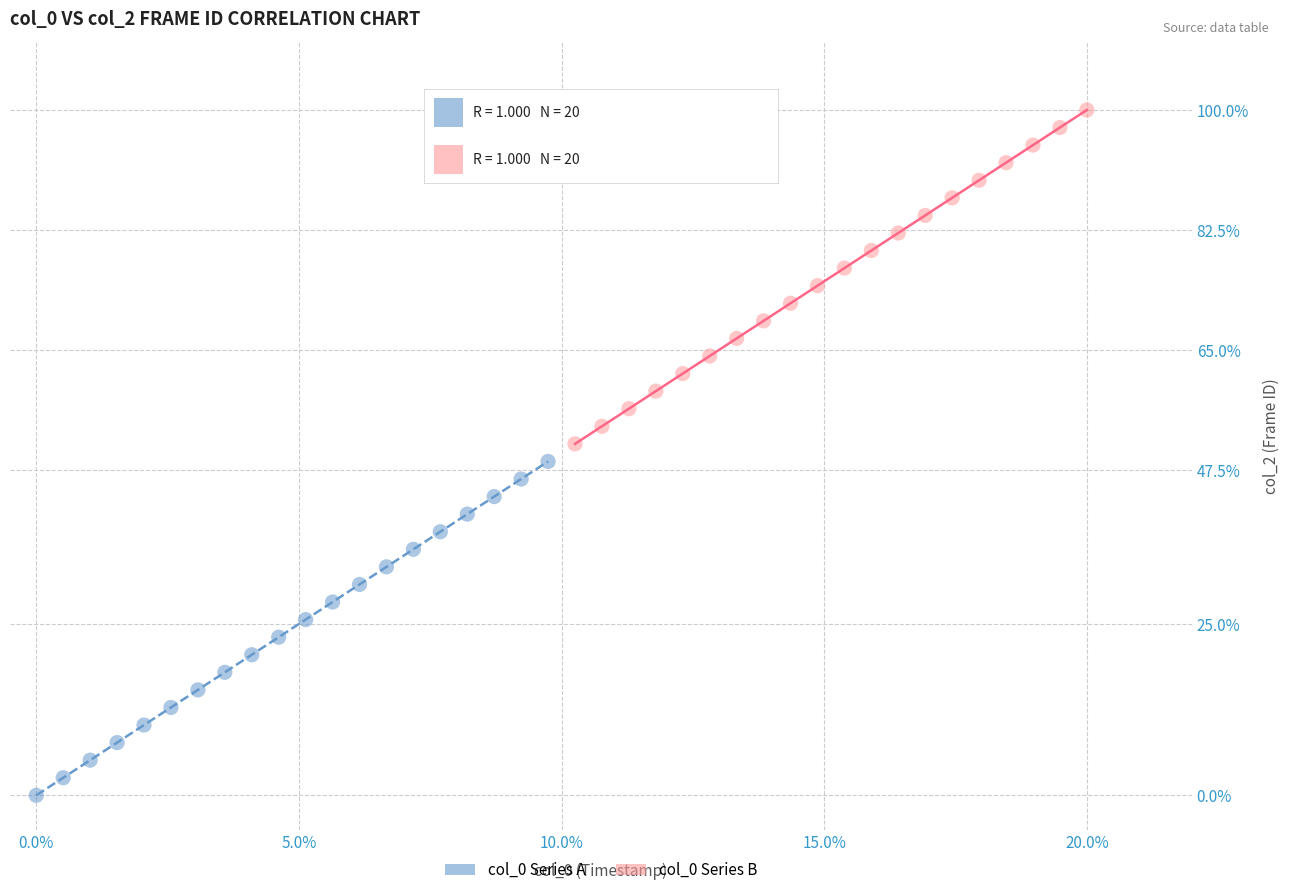

Which series contains the highest Y value?

col_0 Series B